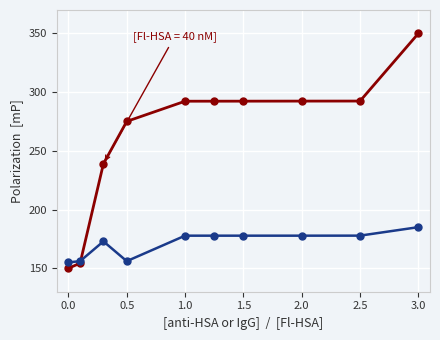

What is the smallest value displayed?

150.0